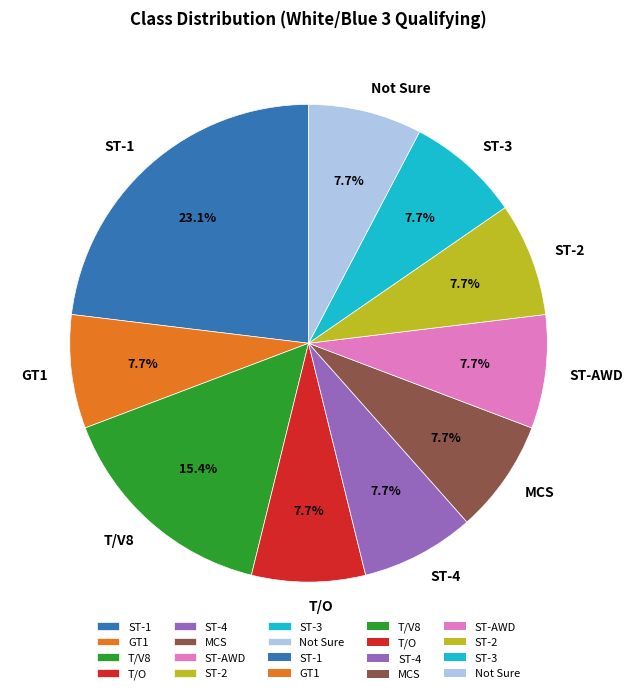

Which has a higher value, ST-1 or T/V8?

ST-1